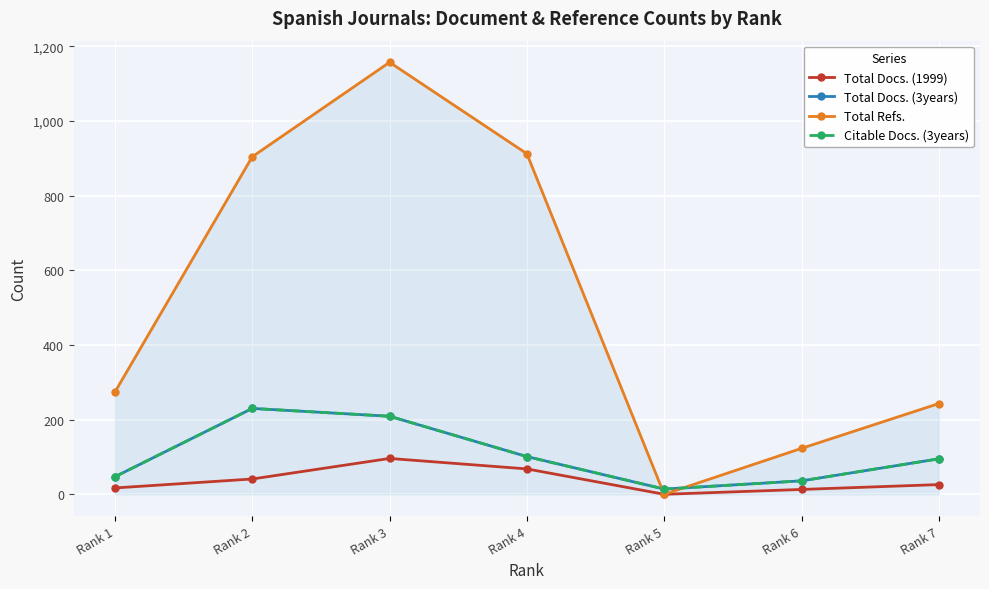

Does the chart have visible grid lines?

Yes